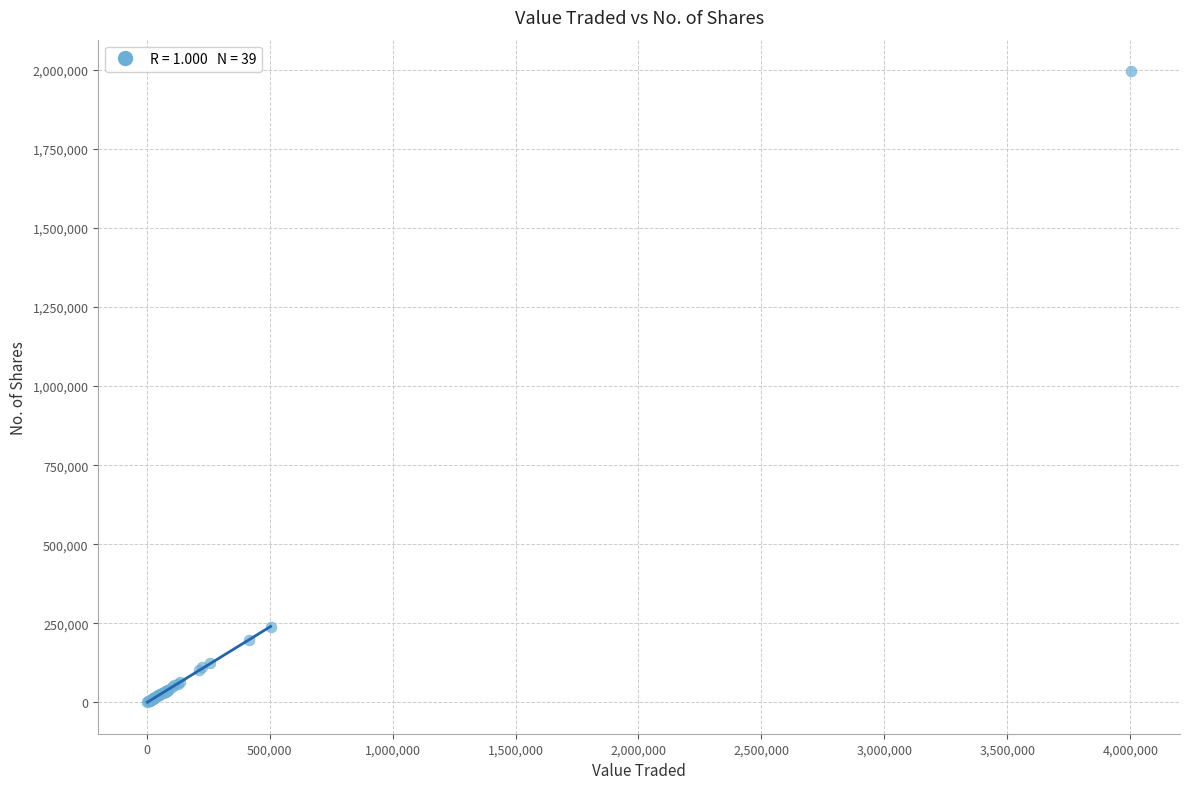

What Y value in the scatter plot is closest to 998201?

238424